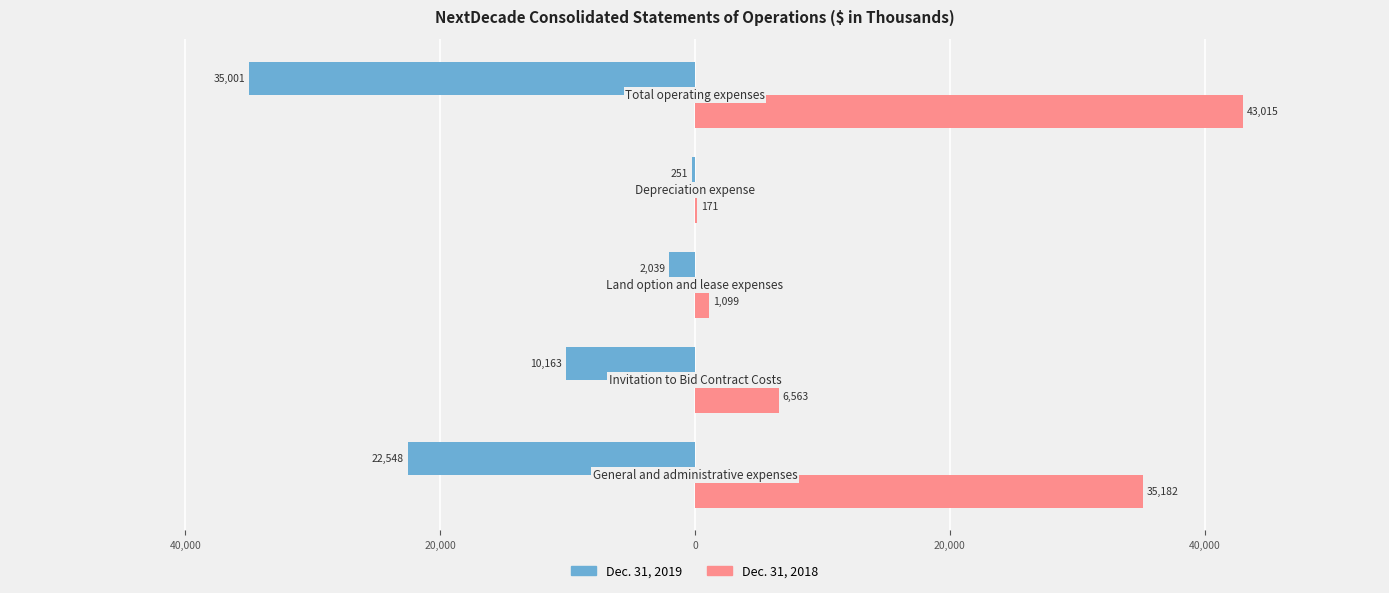

What is the value of the Dec. 31, 2019 bar at the 3rd from the left?

-2039